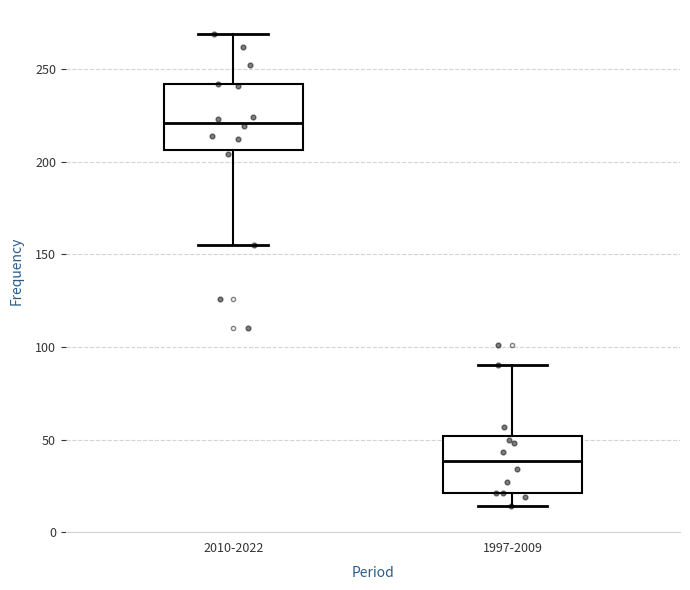

Reading left to right, transcribe this box plot: for each box, give where its median line is, the range the box spans, and where its two whiskers end, as read against the y-axis. The values are not printed on the chart, so give them approximately, as read against the axis.

2010-2022: median 220, box 205 to 240, whiskers 155 to 270
1997-2009: median 40, box 20 to 50, whiskers 15 to 90